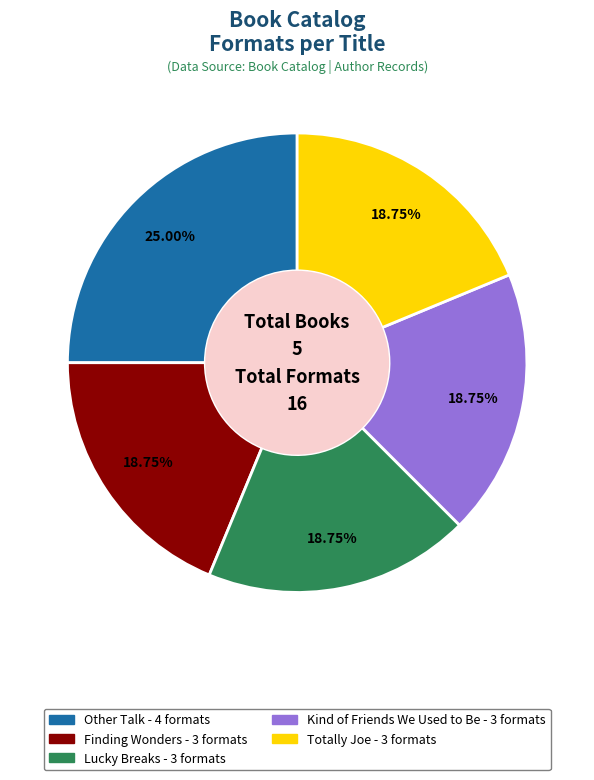

The Other Talk slice represents 35% of the pie. True or false?

False